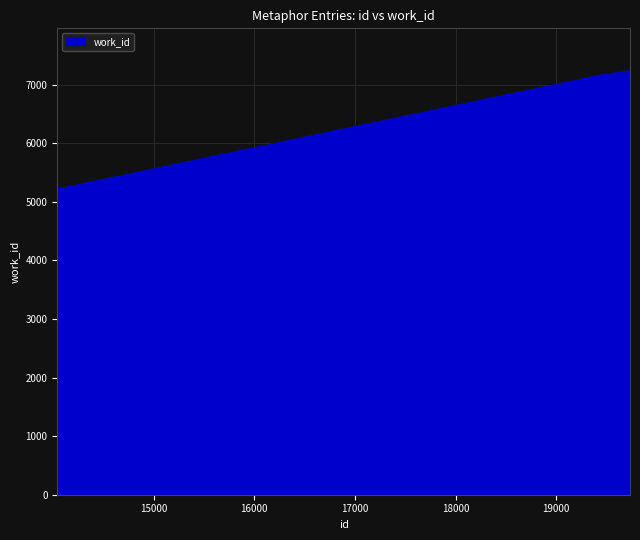

What is the maximum value shown in the chart?

7236